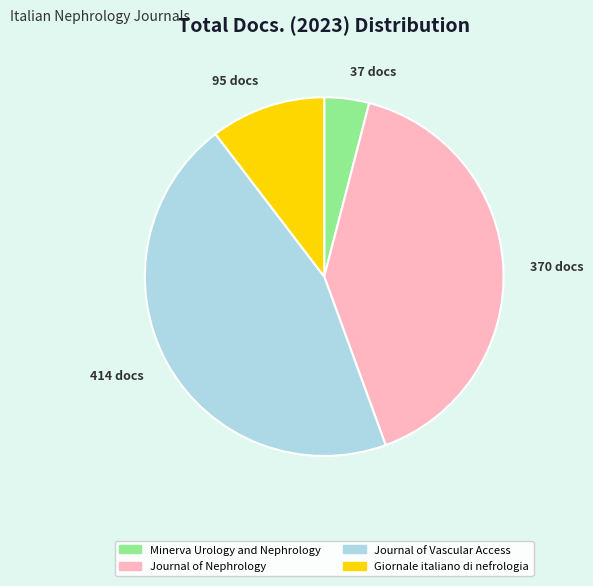

Is the sum of 370 docs and 414 docs greater than half?

Yes